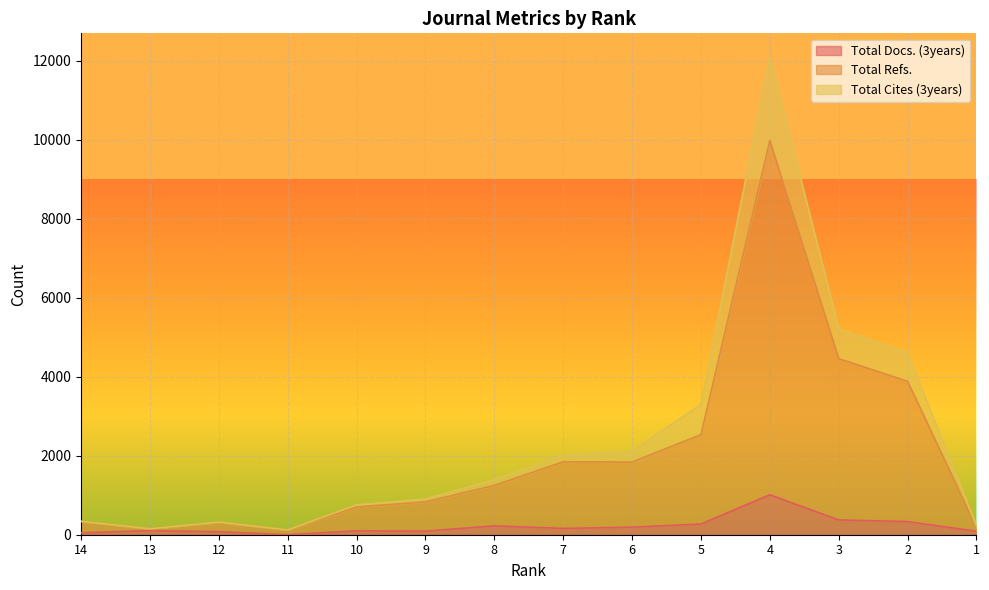

List the series in order of their peak value, highest first.

Total Cites (3years), Total Refs., Total Docs. (3years)